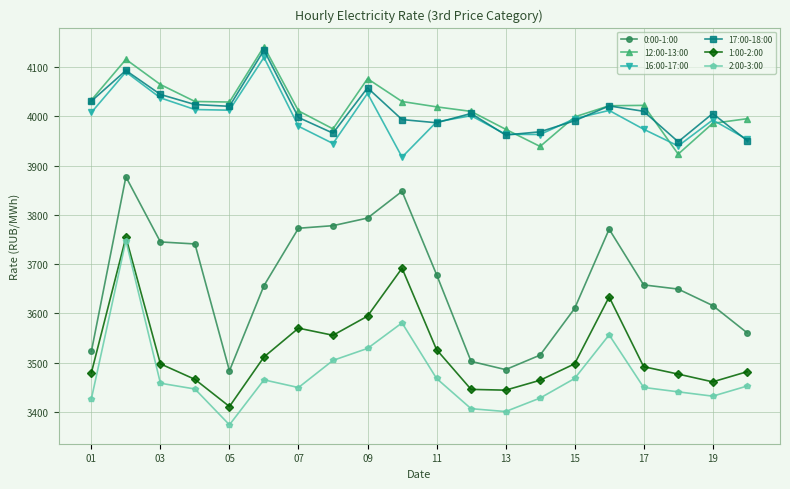

In 12:00-13:00, how many points are lower than both neighbors (excluding endpoints)?

4